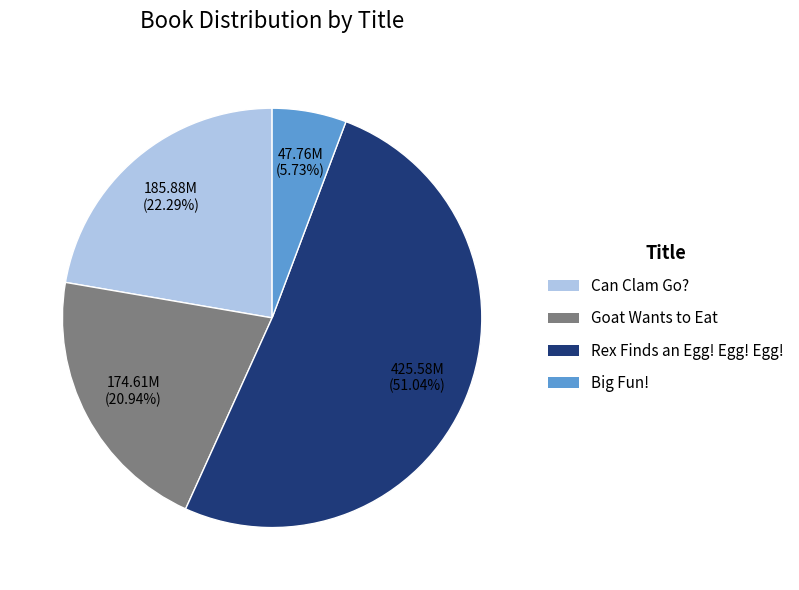

Between Rex Finds an Egg! Egg! Egg! and Can Clam Go?, which is larger?

Rex Finds an Egg! Egg! Egg!